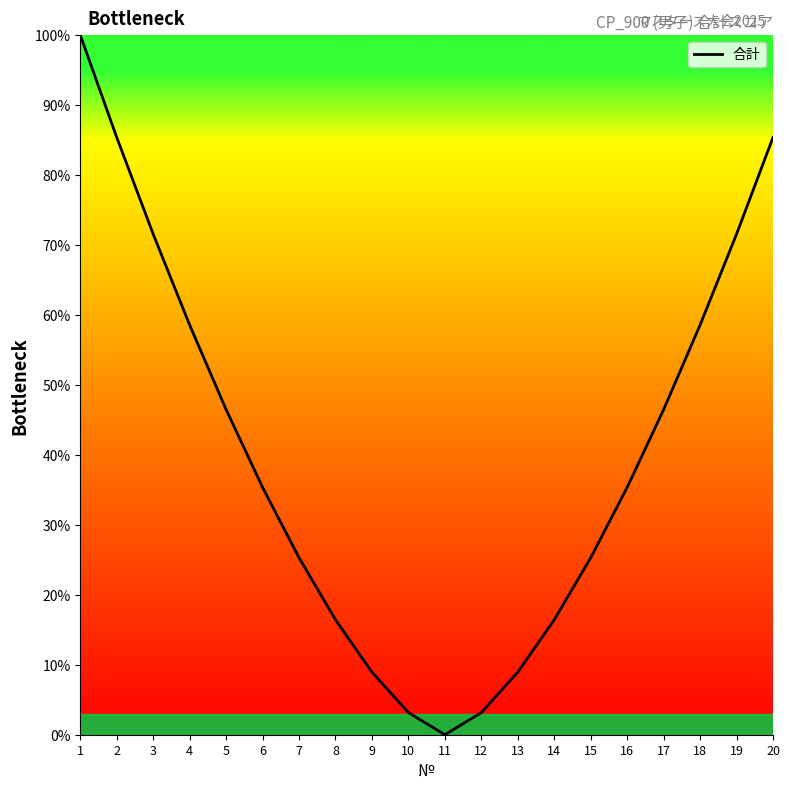

What is the greatest value displayed?

100.0